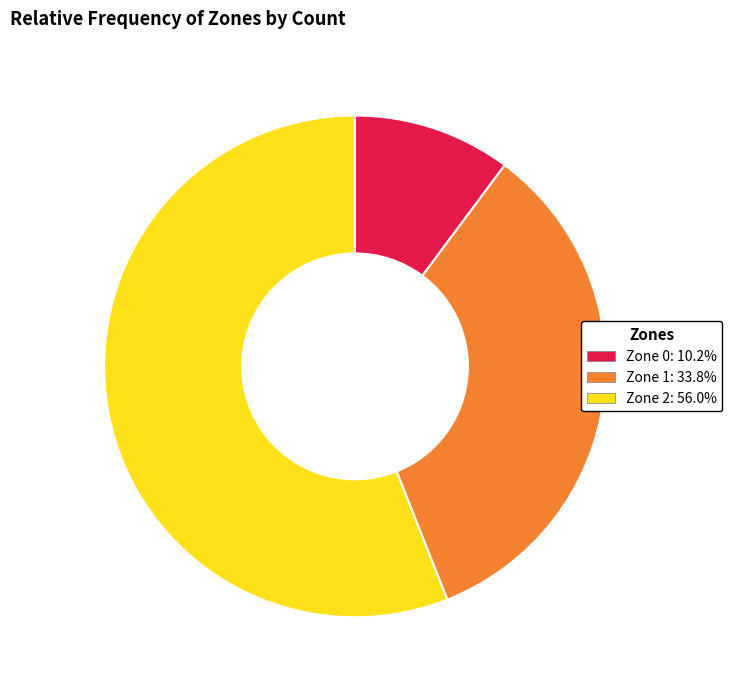

Approximately how many times larger is the value at Zone 1 compared to Zone 0?

3.3